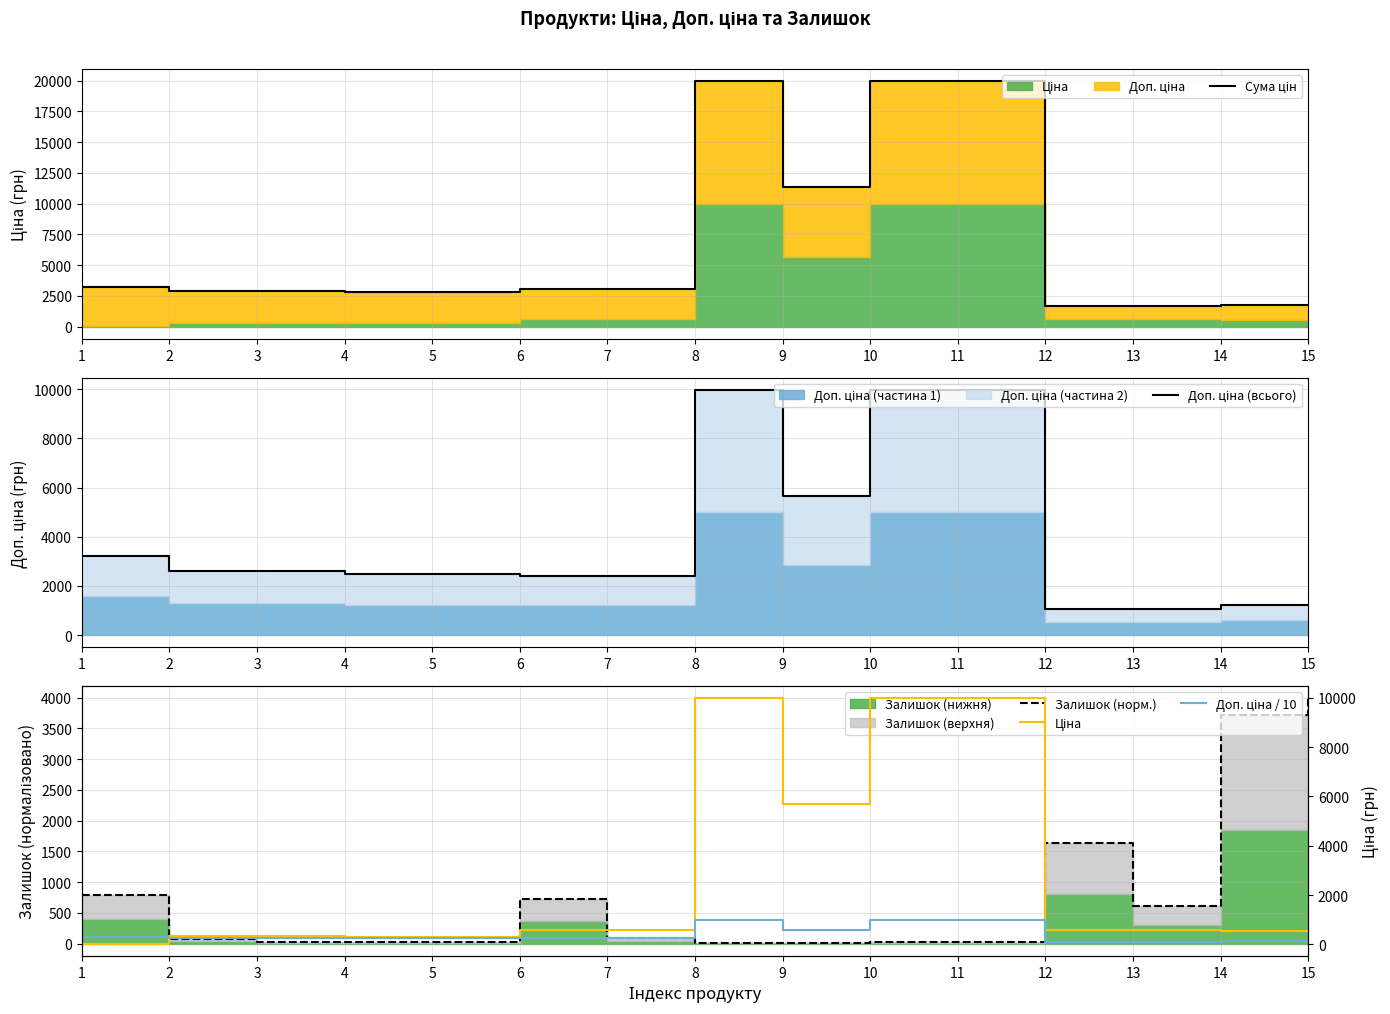

The Доп. ціна (всього) series shows 9975.0 at 10. True or false?

True